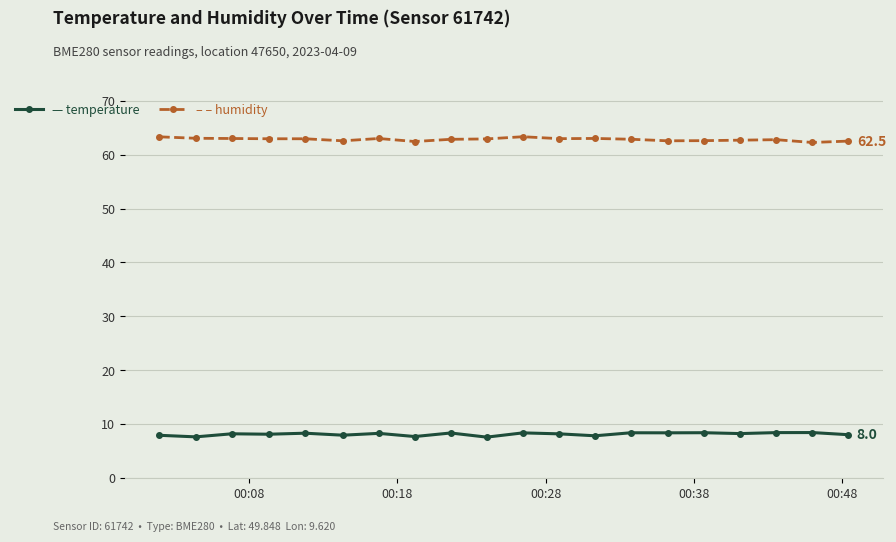

What is the greatest value displayed?

63.4